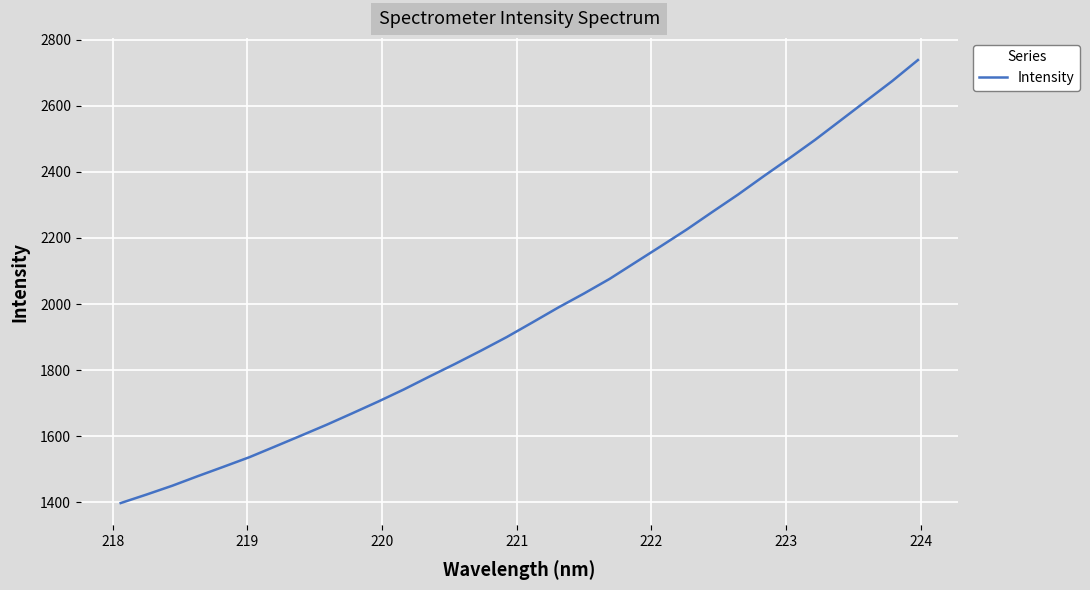

What is the difference between the maximum and minimum values?

1341.7